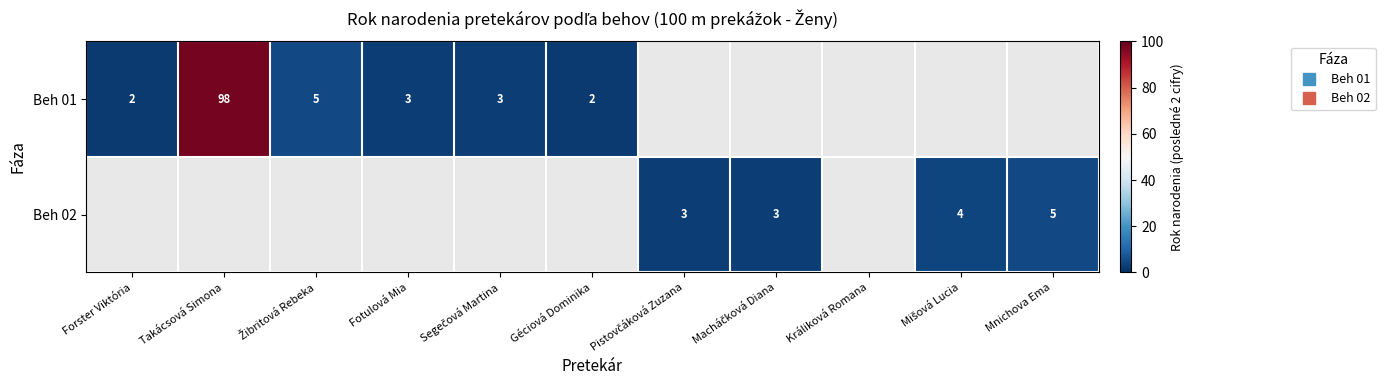

Rank the series by their average value, from highest to lowest.

Beh 01, Beh 02